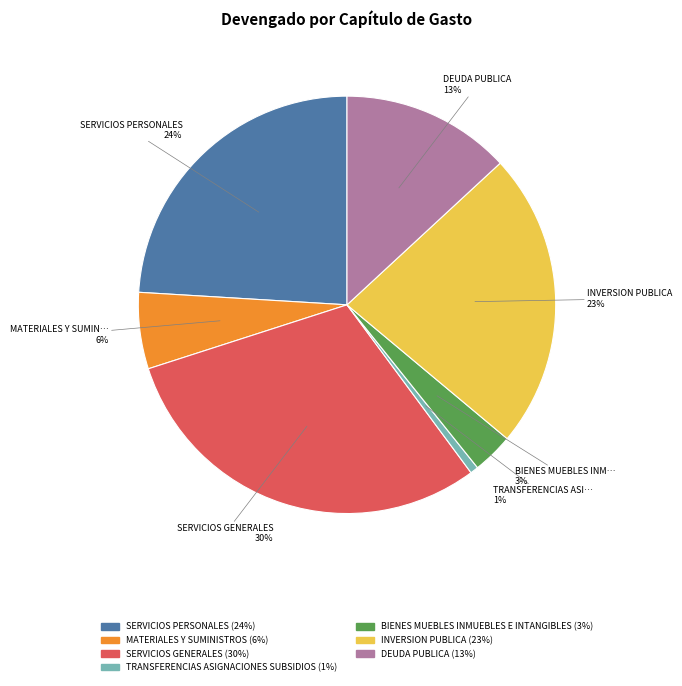

Is there a majority slice in this chart?

No